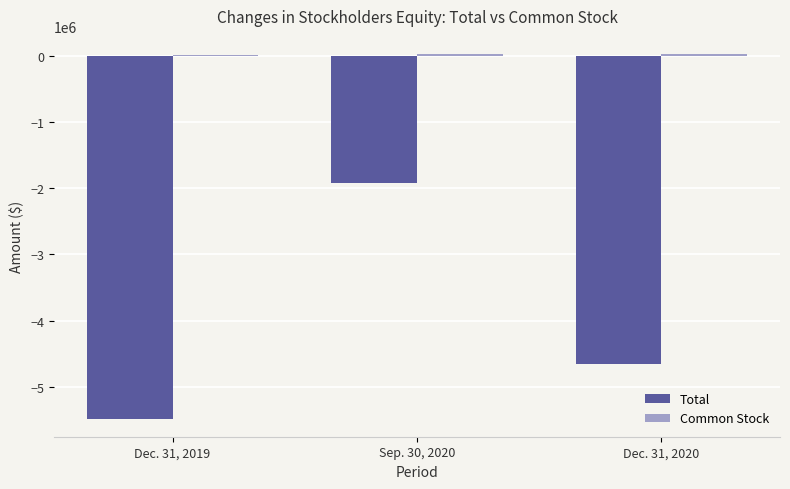

How many data points in Total are above -4660822?

1